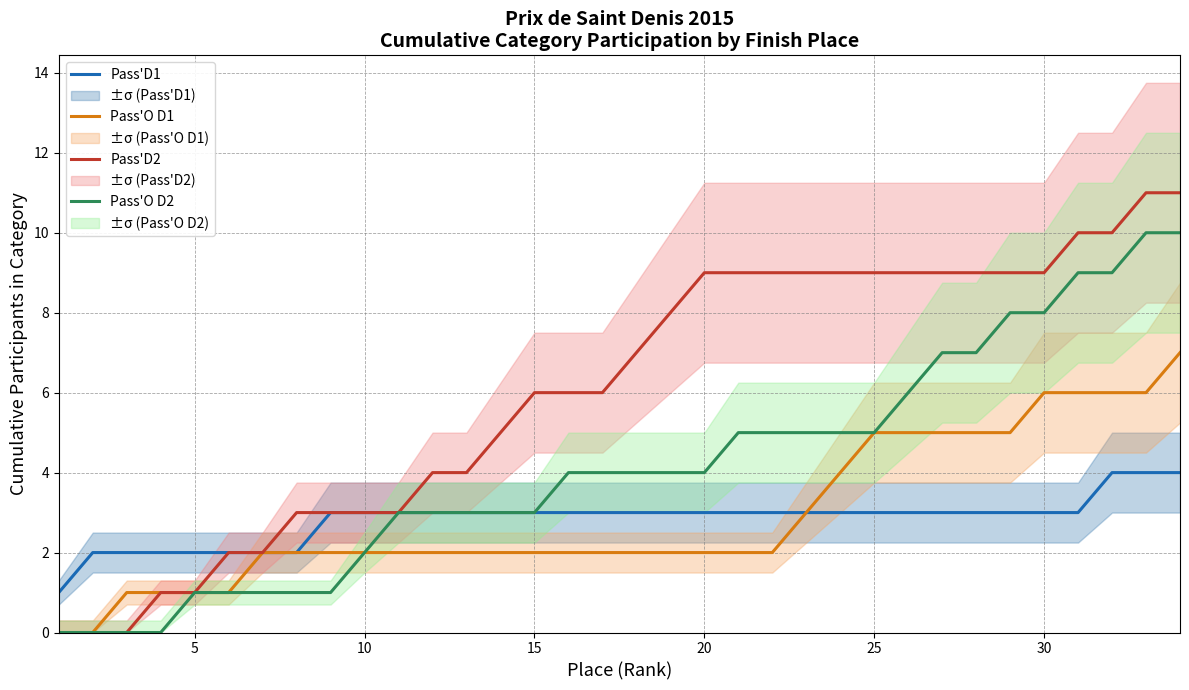

How many values in Pass'O D2 are above zero?

30